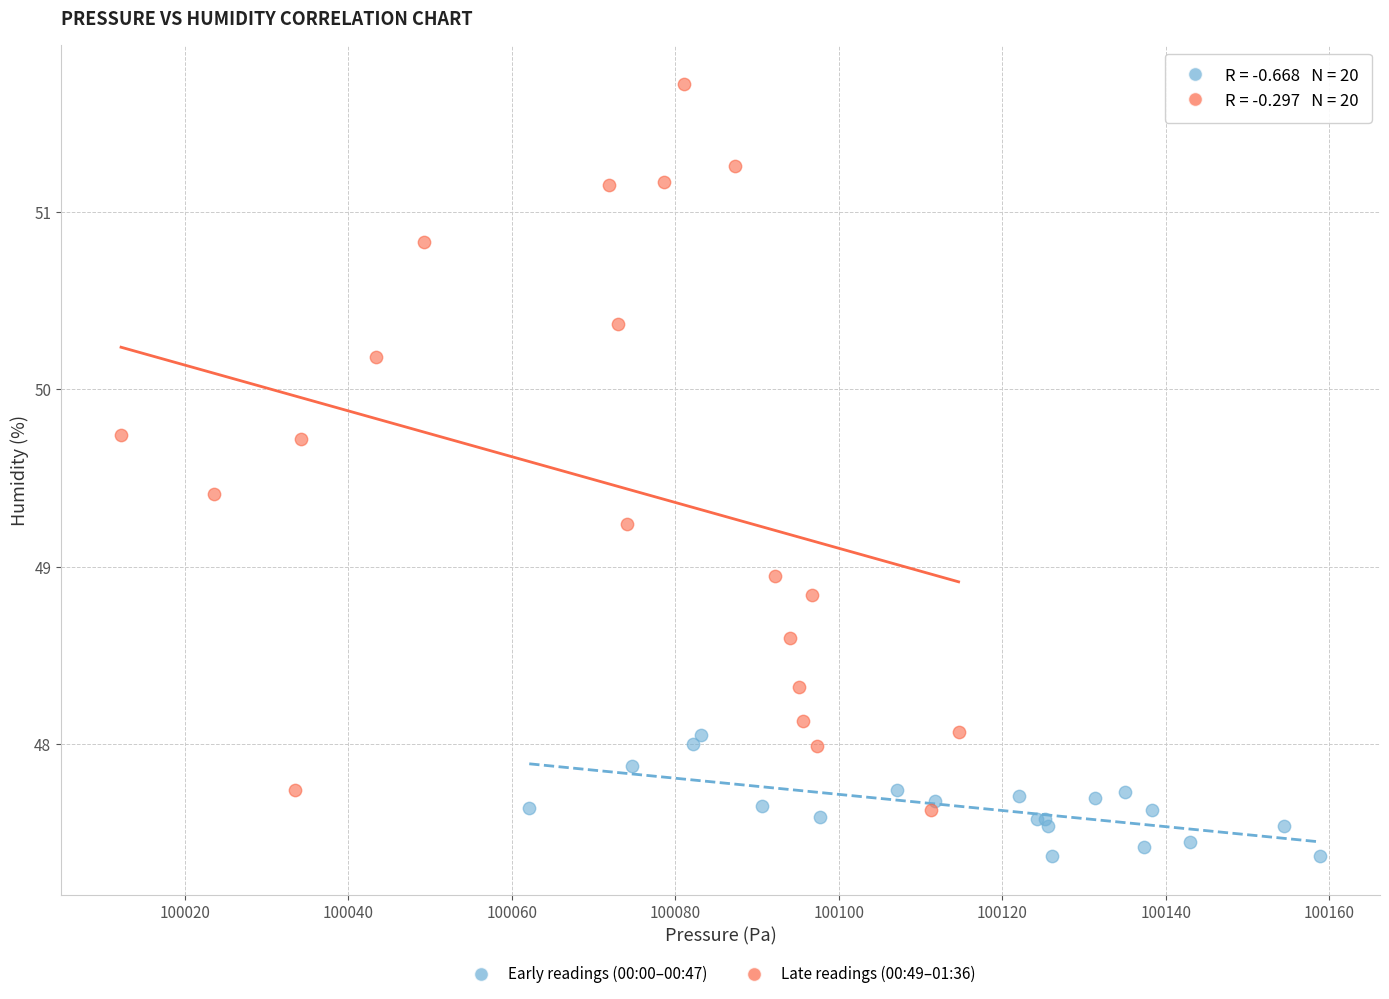

Which series has the widest spread of Y values?

Late readings (00:49–01:36)